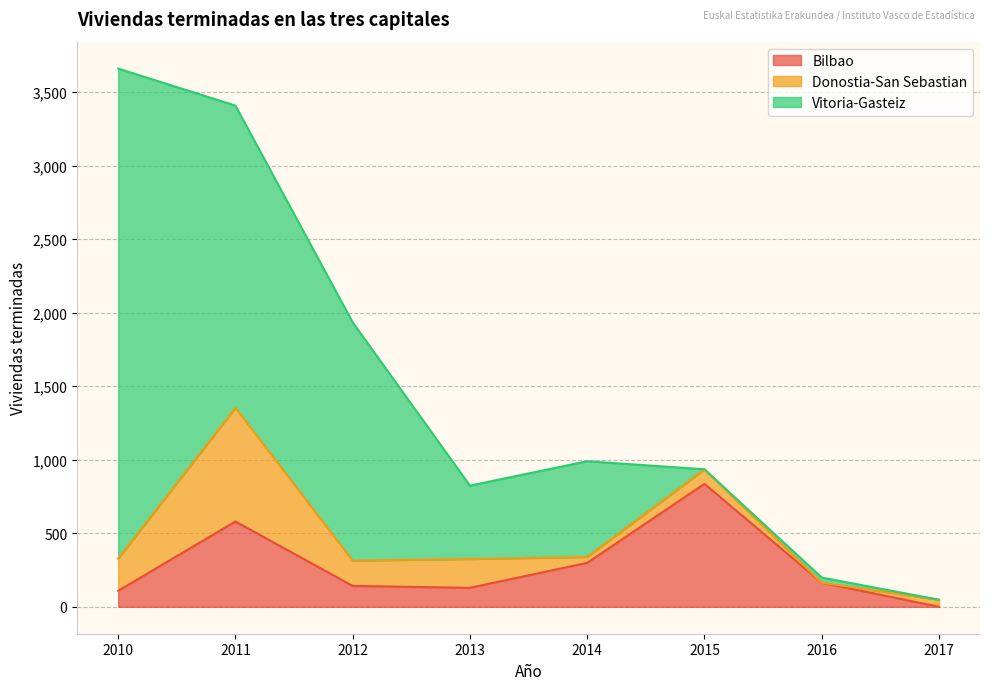

At which label is Bilbao closest to 418?

2014